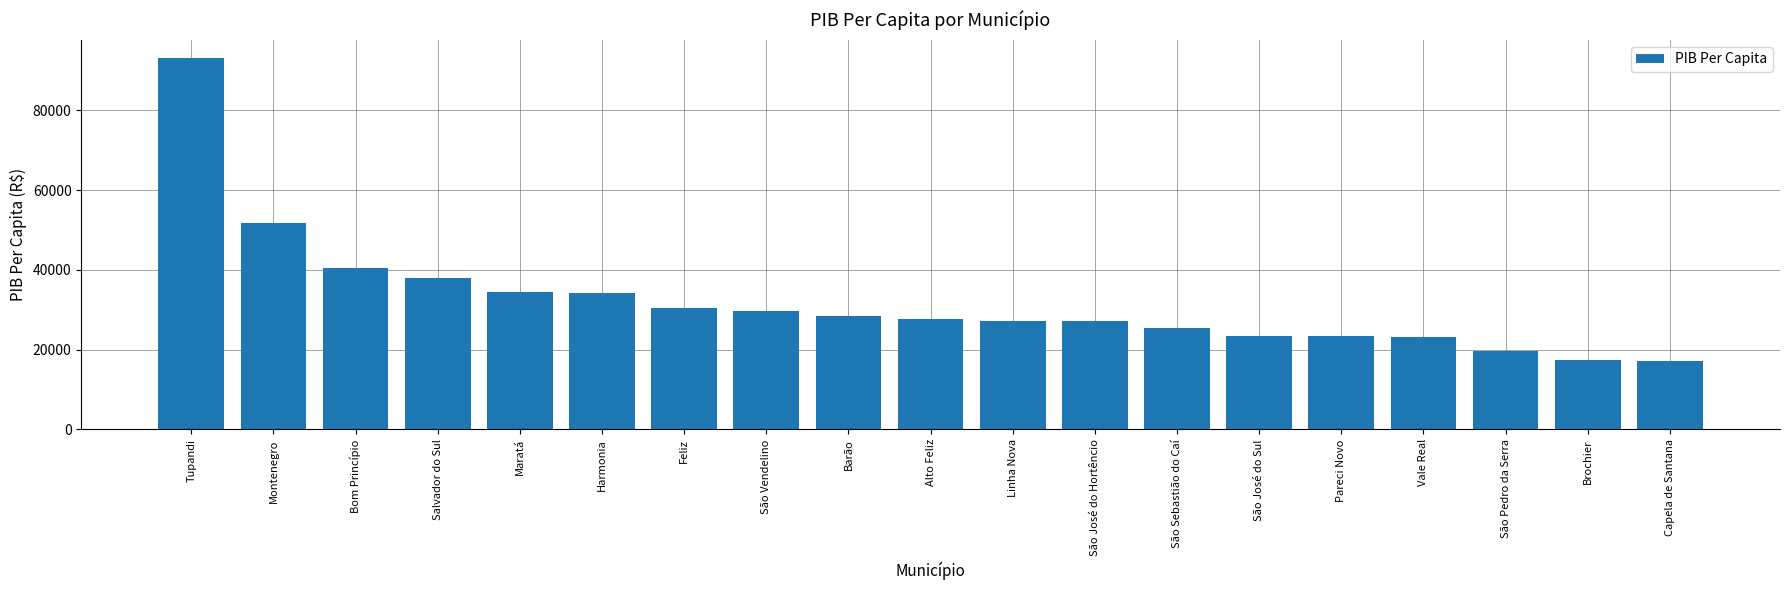

What is the ratio of the value at Alto Feliz to the value at Montenegro?

0.5